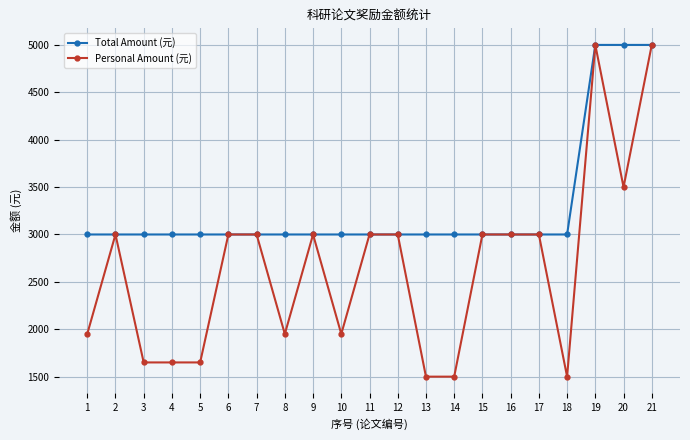

The value of Personal Amount (元) at 20 is 3500. True or false?

True